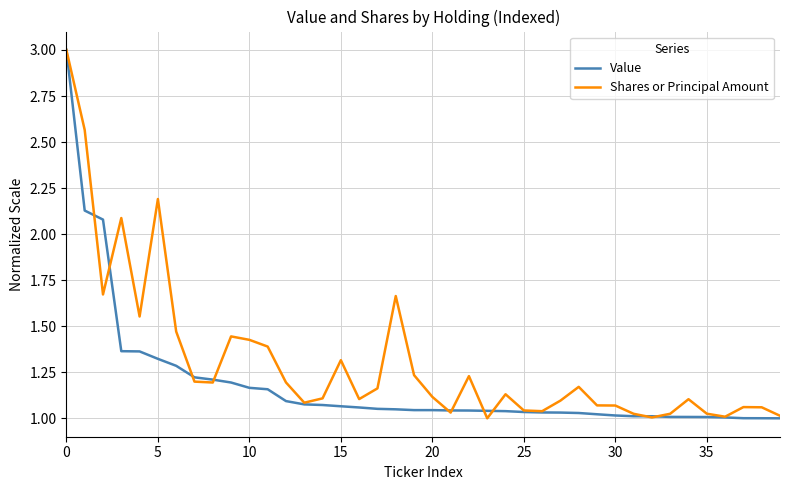

What is the maximum value for Shares or Principal Amount?

3.0